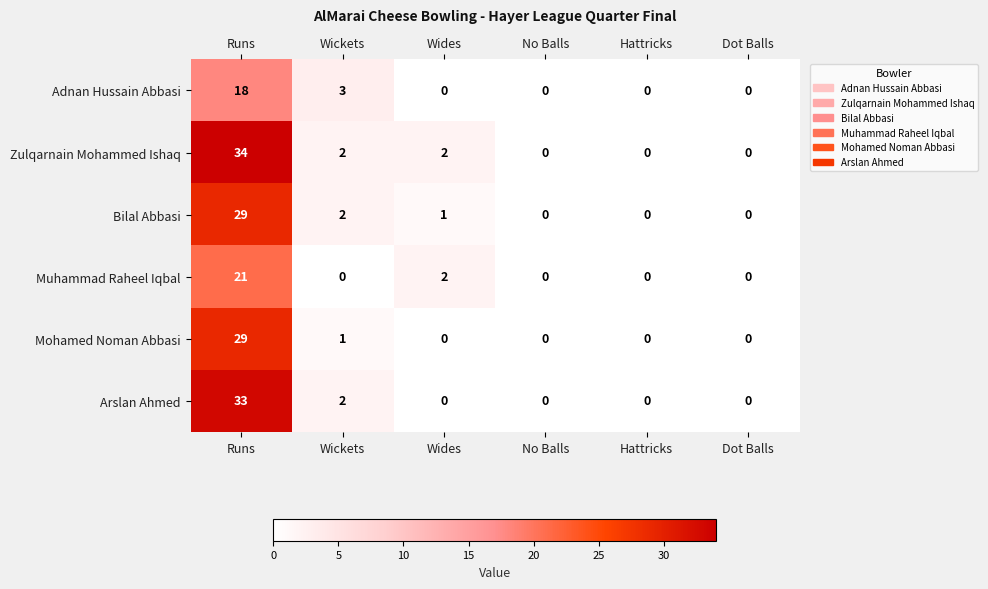

How many distinct data groups are displayed?

6